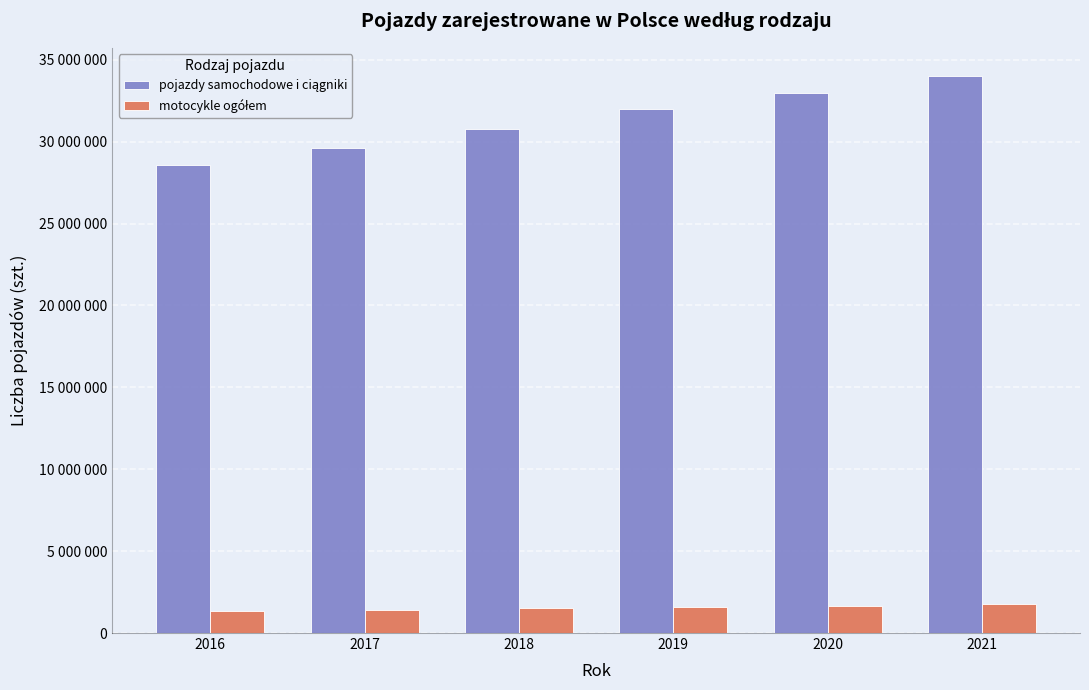

At how many categories does at least one series exceed 12340206?

6